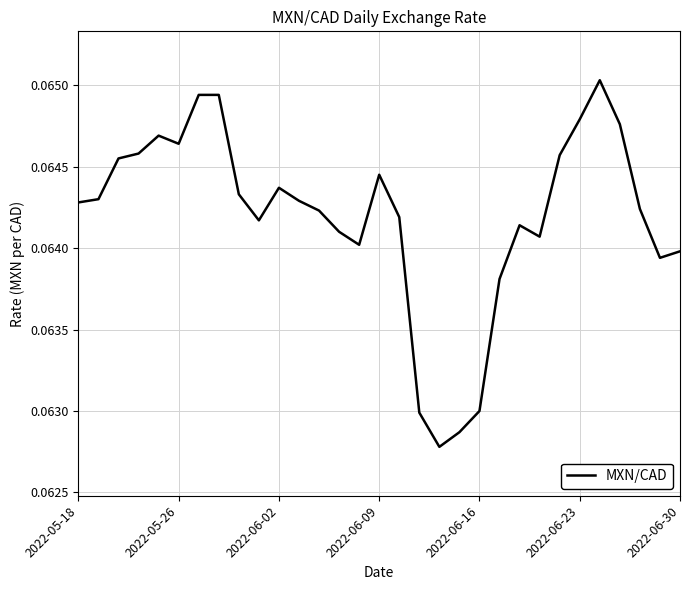

True or false: the data shows 0.0 at 2022-05-26.

False